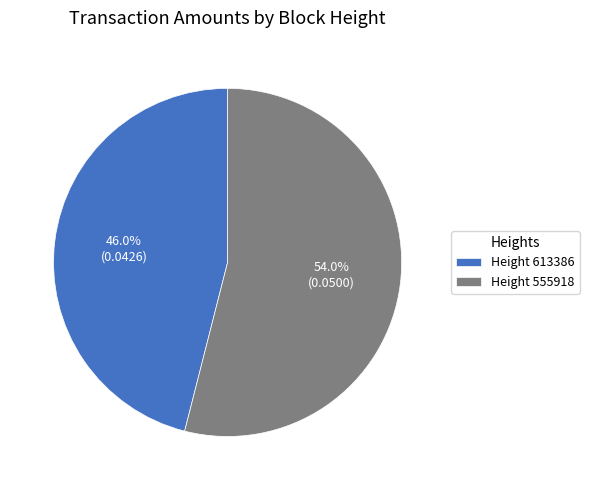

How many slices are in this pie chart?

2